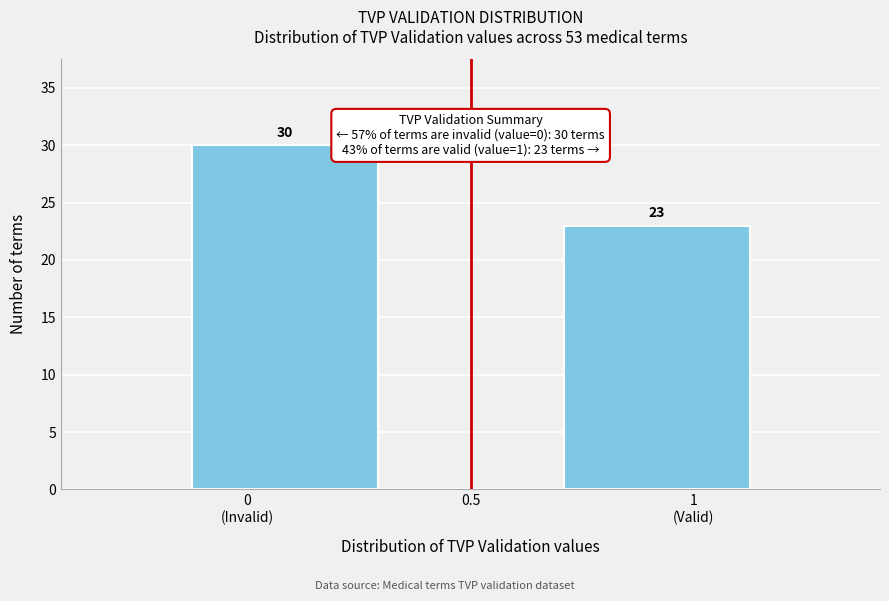

What is the sum of all values?

53